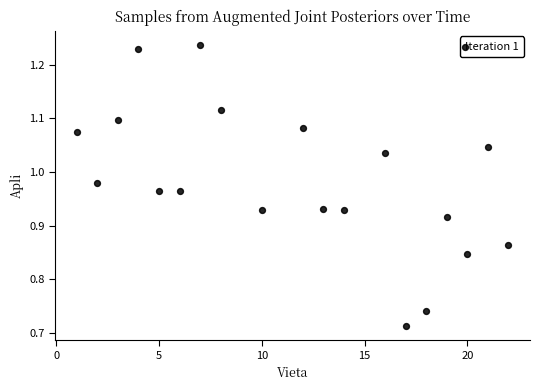

What is the range of X values (max minus min)?

21.0